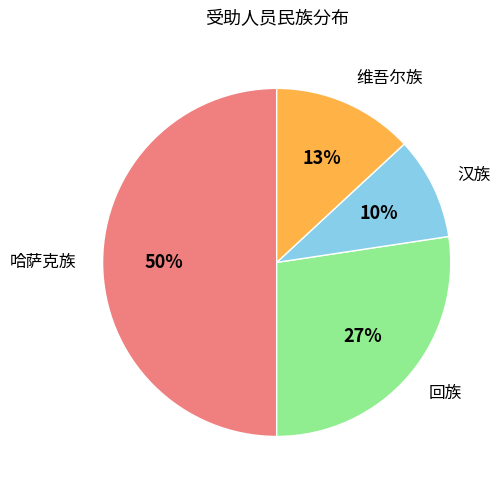

To the nearest percent, what is the difference between the largest and smallest slice percentages?

40%